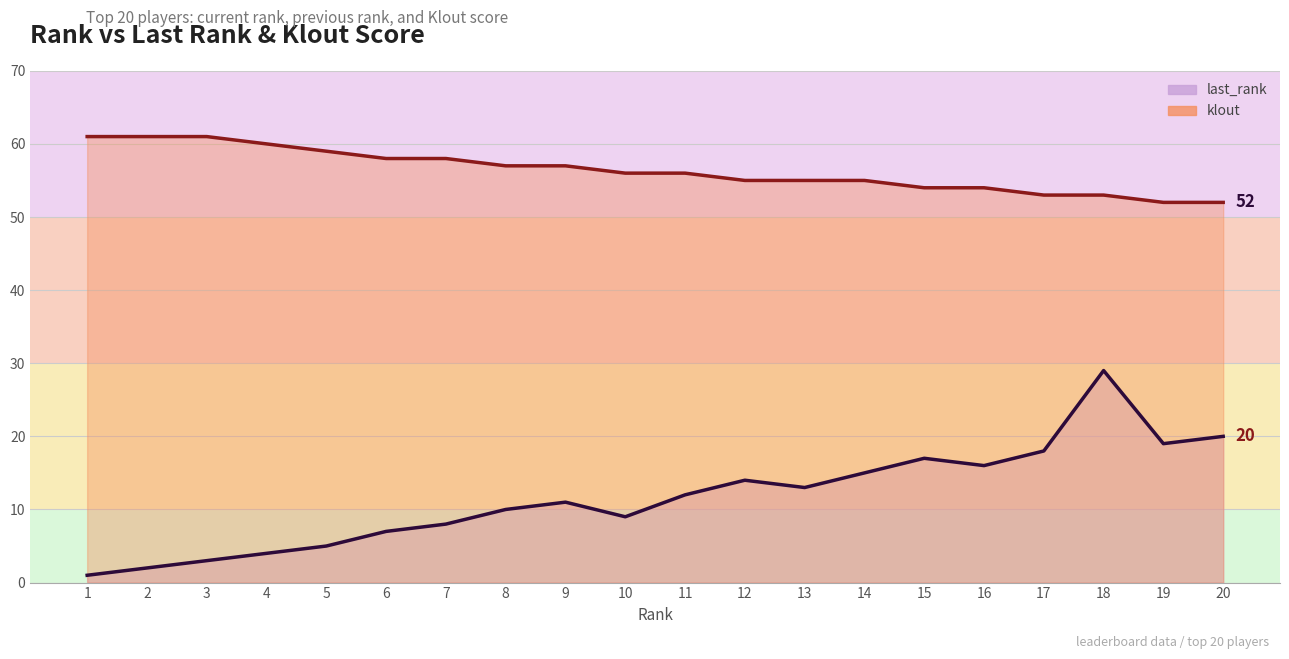

List the labels in order of last_rank value, smallest first.

1, 2, 3, 4, 5, 6, 7, 10, 8, 9, 11, 13, 12, 14, 16, 15, 17, 19, 20, 18